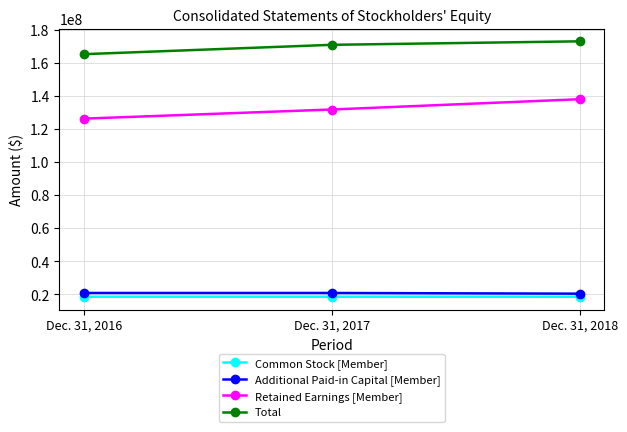

Count the Total values in the range 165105243 to 172865064.

3